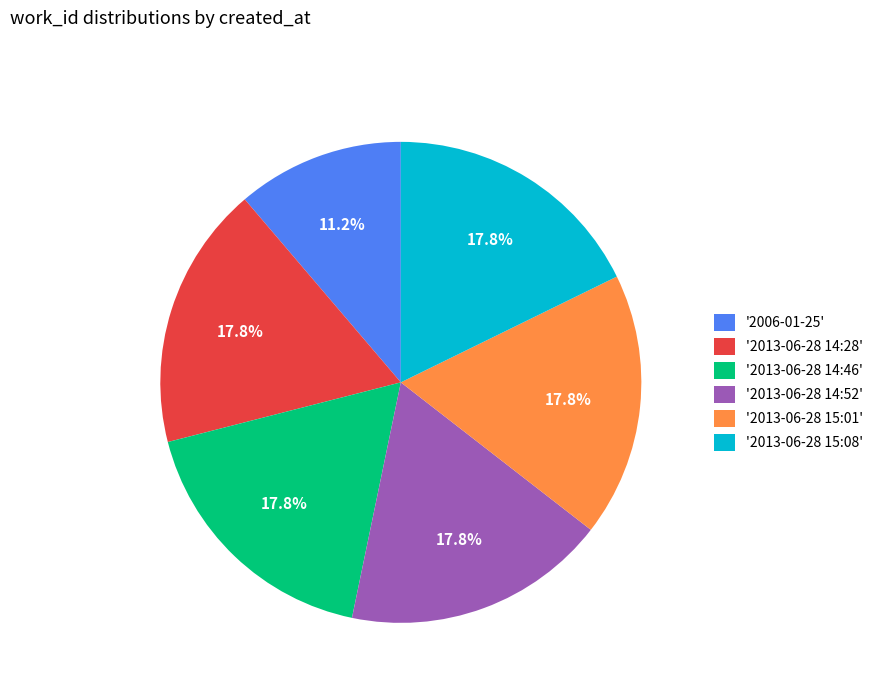

Combined, do '2013-06-28 14:28' and '2013-06-28 15:08' account for over 50%?

No